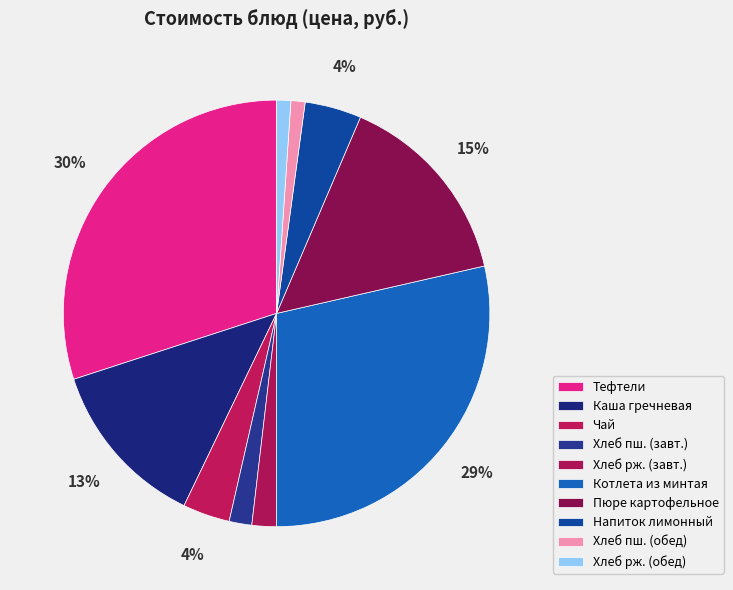

How many slices are in this pie chart?

10